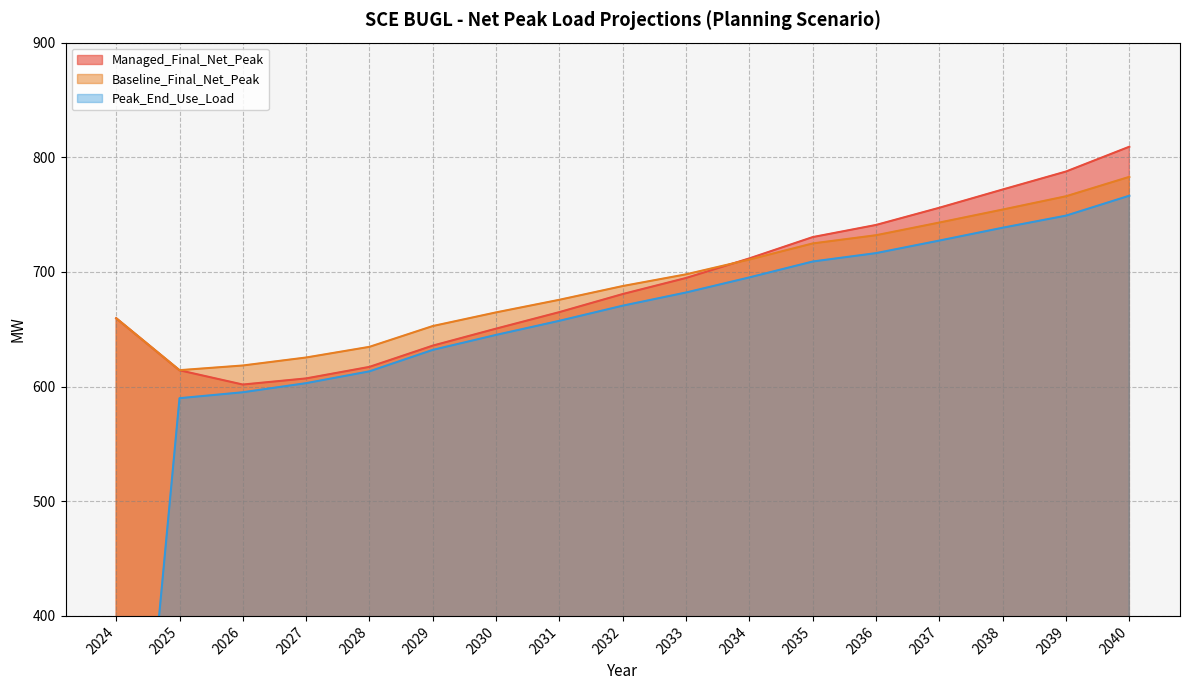

Rank the series by their maximum value, from highest to lowest.

Managed_Final_Net_Peak, Baseline_Final_Net_Peak, Peak_End_Use_Load